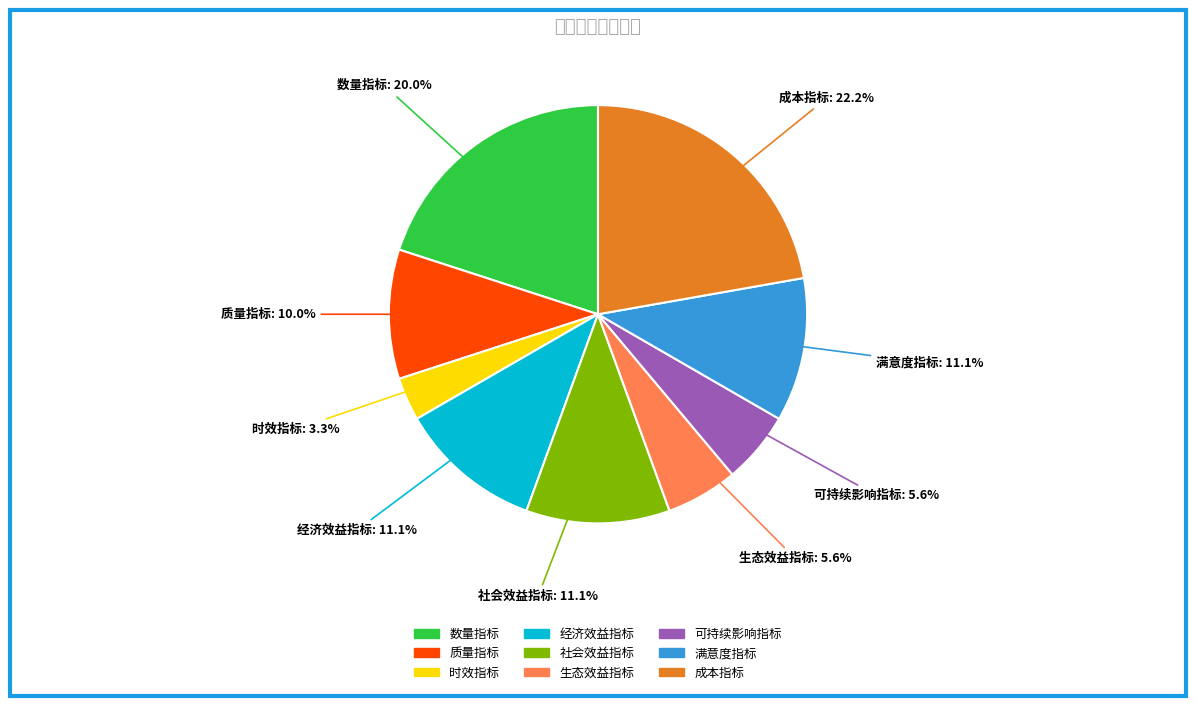

Does any single category account for the majority?

No